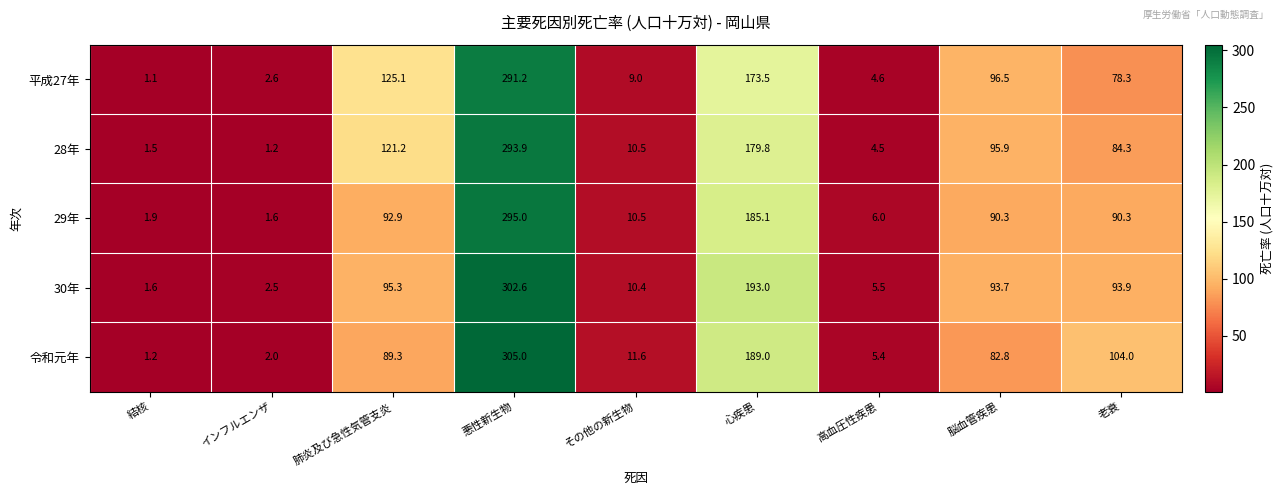

What is the sum of all 令和元年 values?

790.3